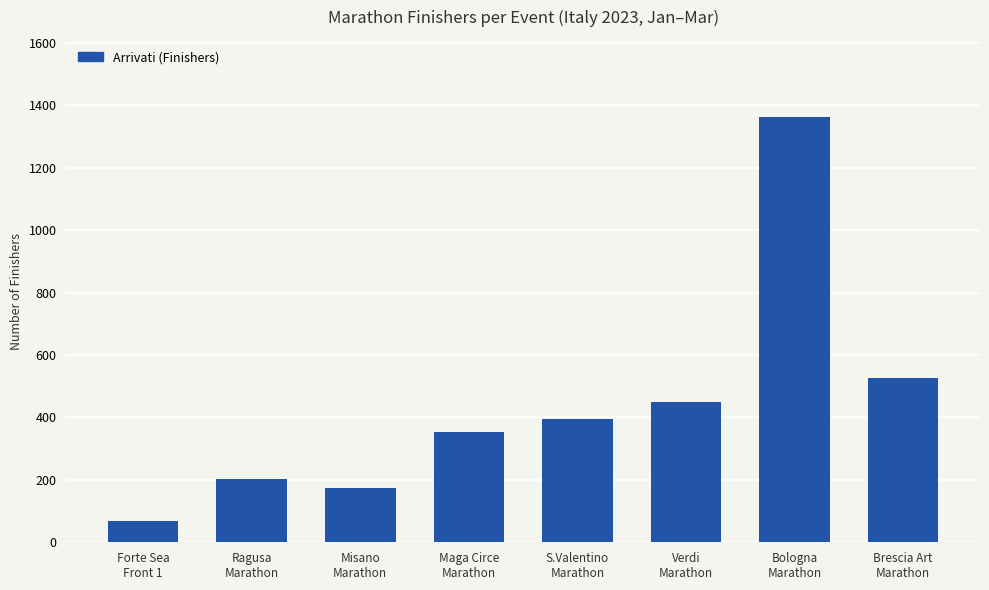

How many distinct data groups are displayed?

1